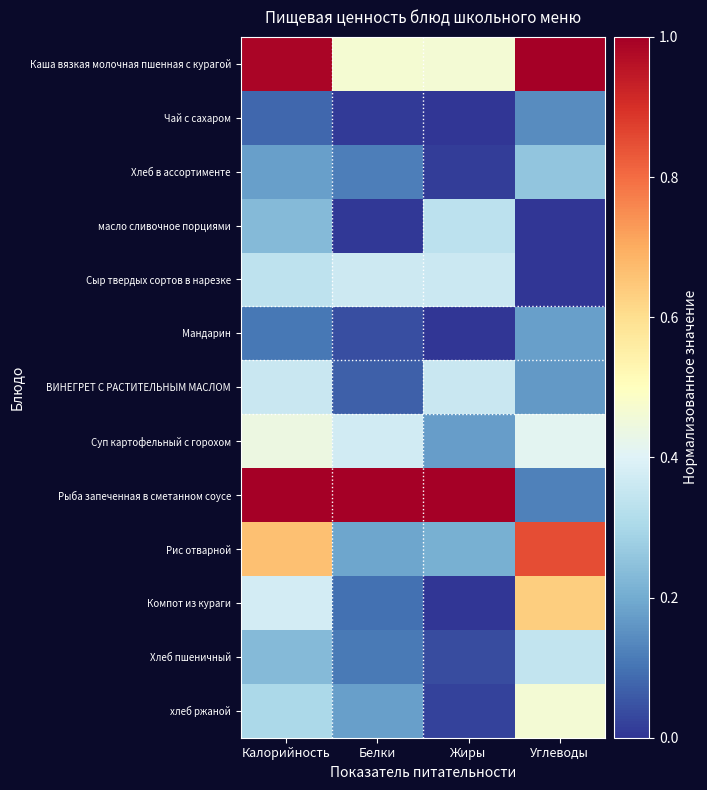

Reading left to right, what are all the values shown in this chart?

Каша вязкая молочная пшенная с курагой: Калорийность=1.0	Белки=0.5	Жиры=0.5	Углеводы=1.0
Чай с сахаром: Калорийность=0.1	Белки=0.0	Жиры=0.0	Углеводы=0.1
Хлеб в ассортименте: Калорийность=0.2	Белки=0.1	Жиры=0.0	Углеводы=0.3
масло сливочное порциями: Калорийность=0.2	Белки=0.0	Жиры=0.3	Углеводы=0.0
Сыр твердых сортов в нарезке: Калорийность=0.3	Белки=0.4	Жиры=0.4	Углеводы=0.0
Мандарин: Калорийность=0.1	Белки=0.0	Жиры=0.0	Углеводы=0.2
ВИНЕГРЕТ С РАСТИТЕЛЬНЫМ МАСЛОМ: Калорийность=0.4	Белки=0.1	Жиры=0.4	Углеводы=0.2
Суп картофельный с горохом: Калорийность=0.4	Белки=0.4	Жиры=0.2	Углеводы=0.4
Рыба запеченная в сметанном соусе: Калорийность=1.0	Белки=1.0	Жиры=1.0	Углеводы=0.1
Рис отварной: Калорийность=0.7	Белки=0.2	Жиры=0.2	Углеводы=0.8
Компот из кураги: Калорийность=0.4	Белки=0.1	Жиры=0.0	Углеводы=0.6
Хлеб пшеничный: Калорийность=0.2	Белки=0.1	Жиры=0.0	Углеводы=0.3
хлеб ржаной: Калорийность=0.3	Белки=0.2	Жиры=0.0	Углеводы=0.5